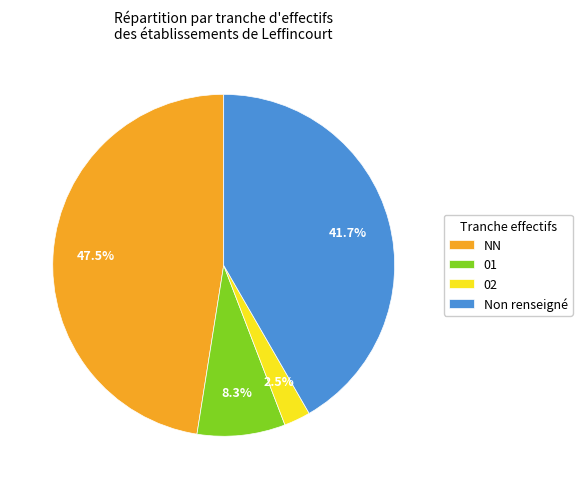

How many segments does this pie chart have?

4